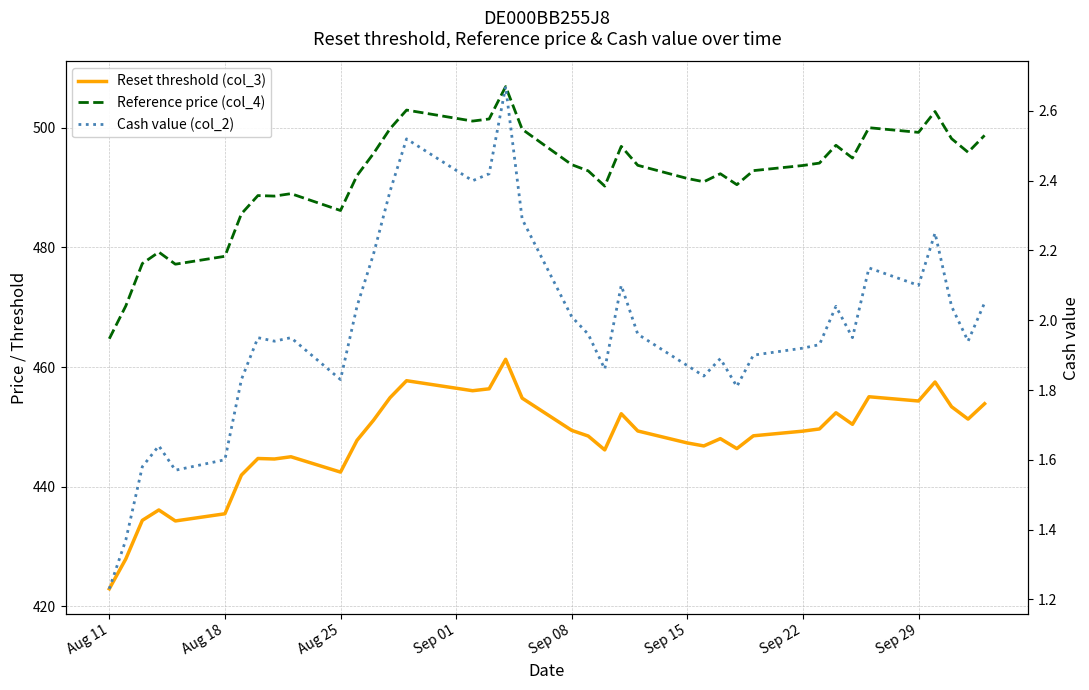

What are all the series names shown in the legend?

Reset threshold (col_3), Reference price (col_4), Cash value (col_2)